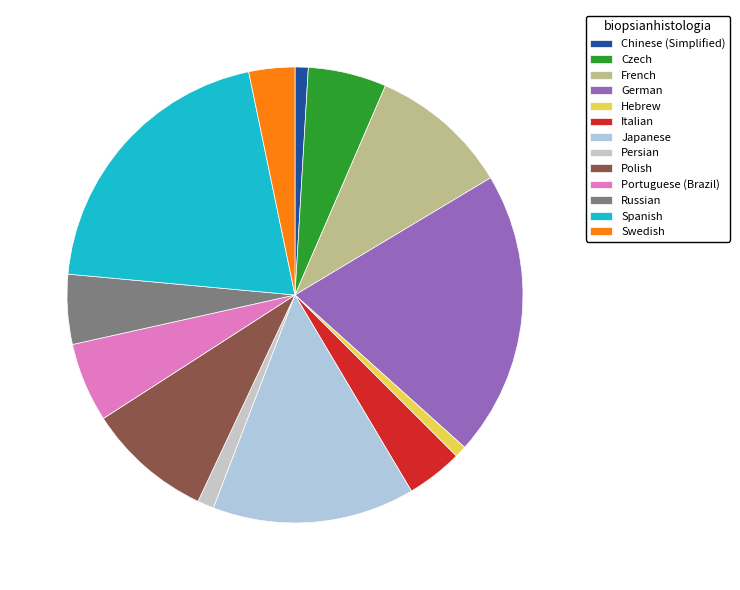

How many segments does this pie chart have?

13